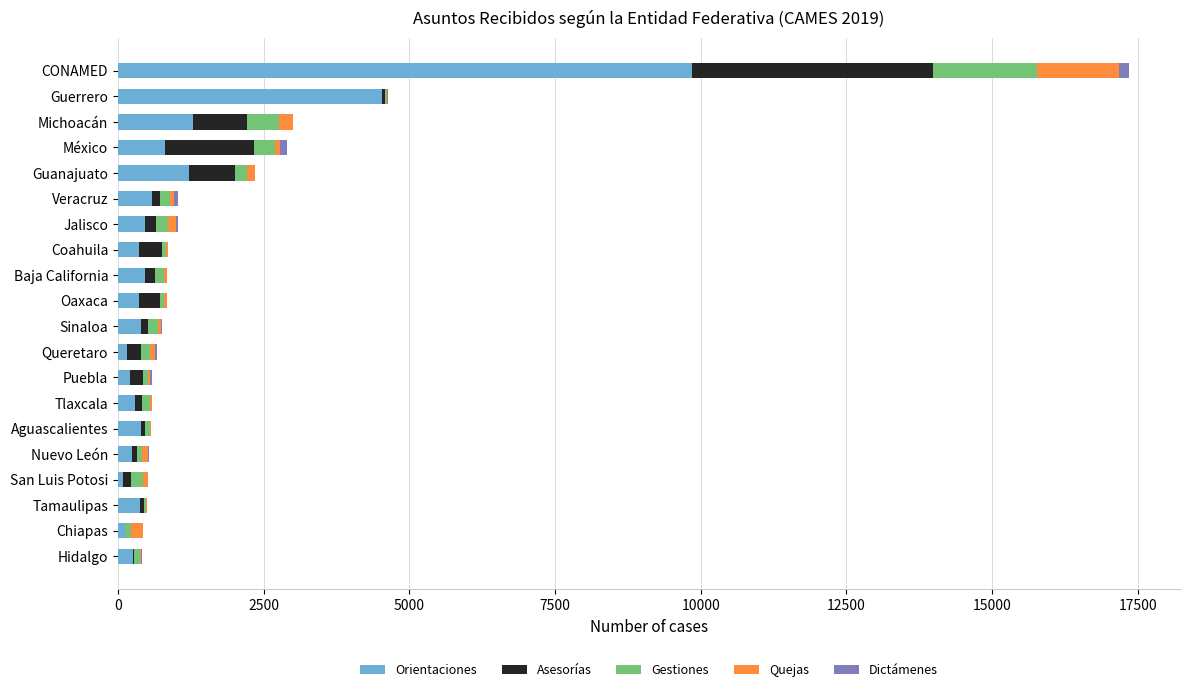

At which category is the sum across all series the highest?

CONAMED